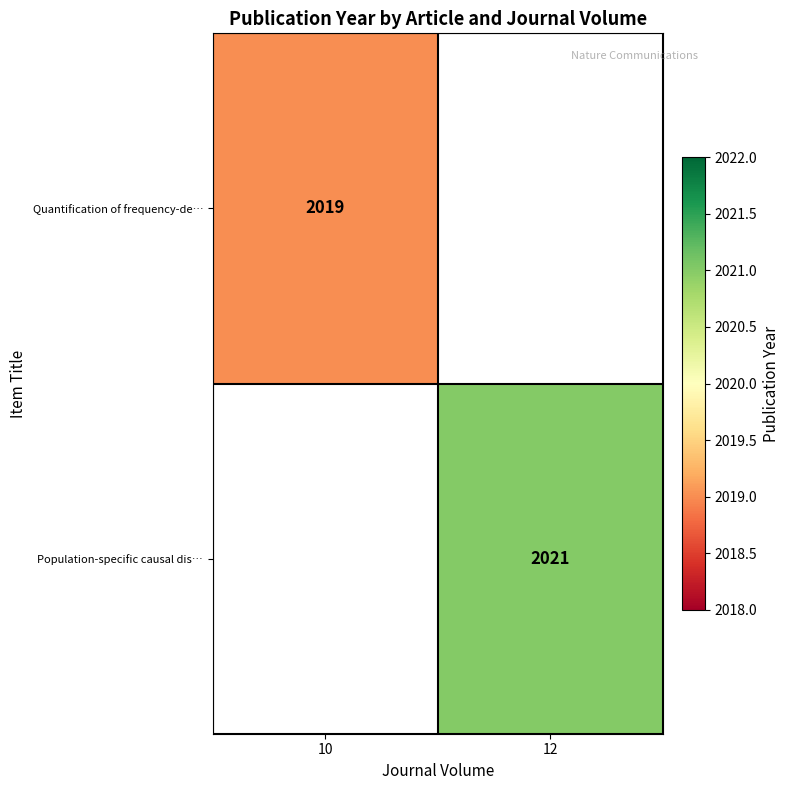

At which category does the chart reach its peak across all series?

12